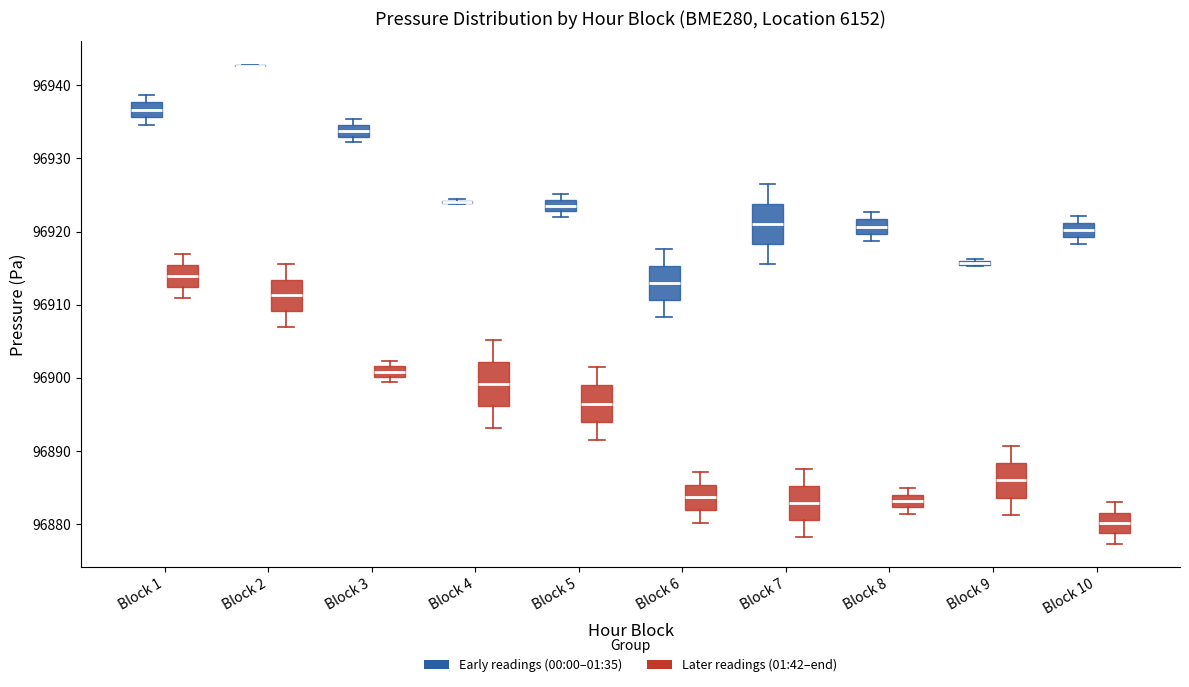

Where does the lower whisker of the box for Block 9 (Later readings (01:42–end)) end on the y-axis? The values are not printed on the chart, so give them approximately, as read against the axis.

96881